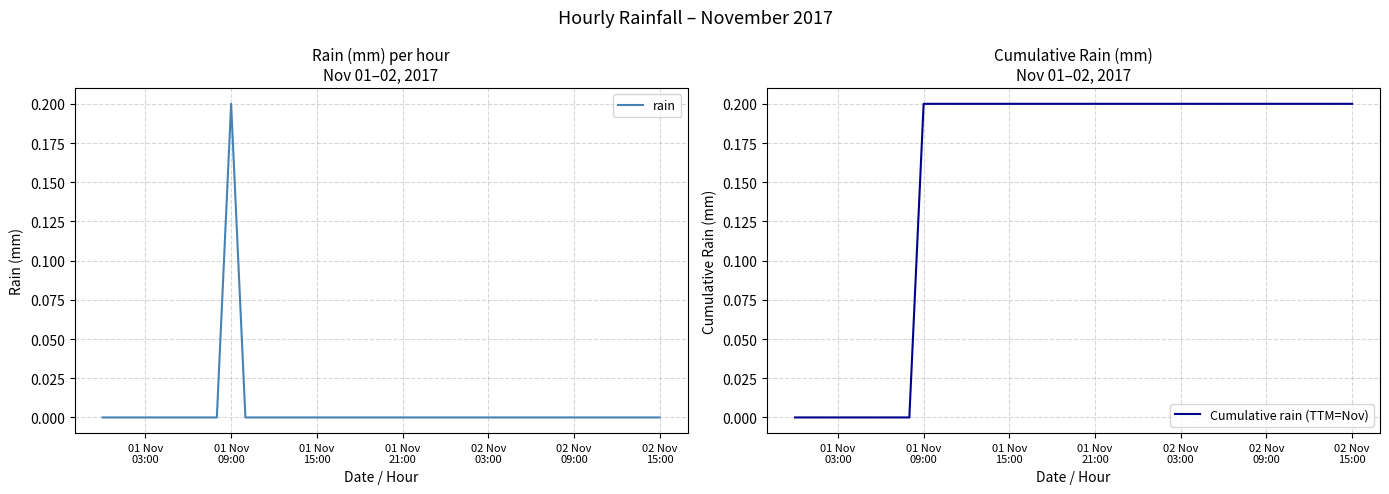

Where is the first local maximum for rain?

01 Nov 09:00